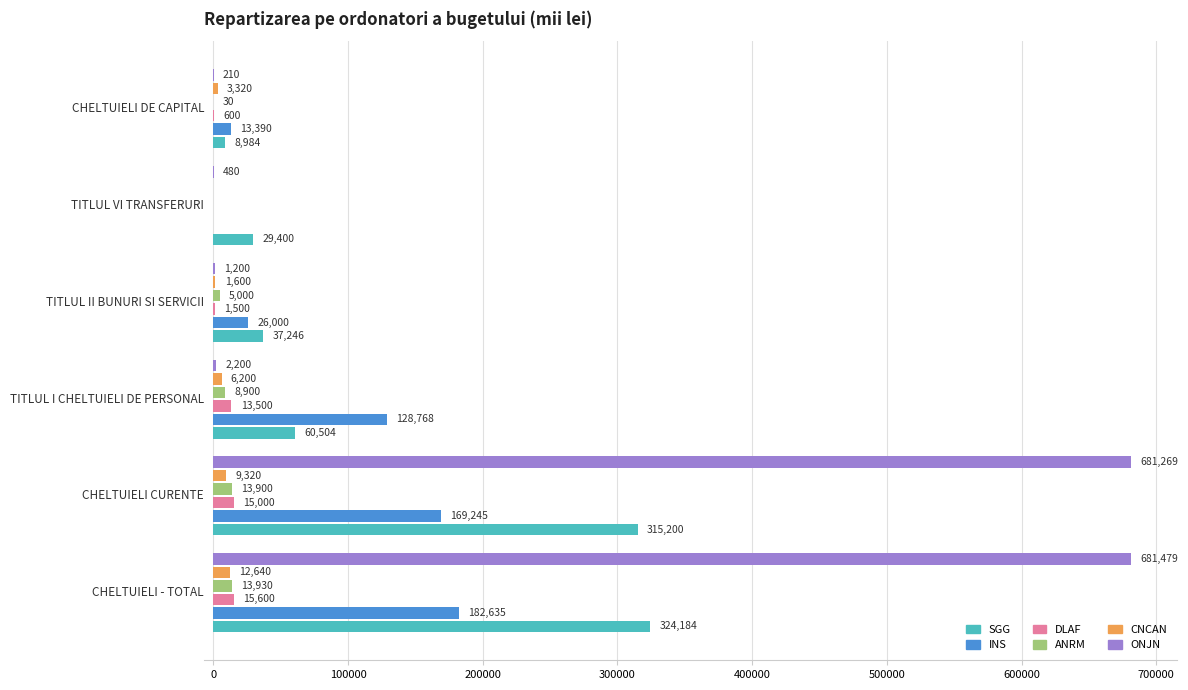

What is the maximum value for INS?

182635